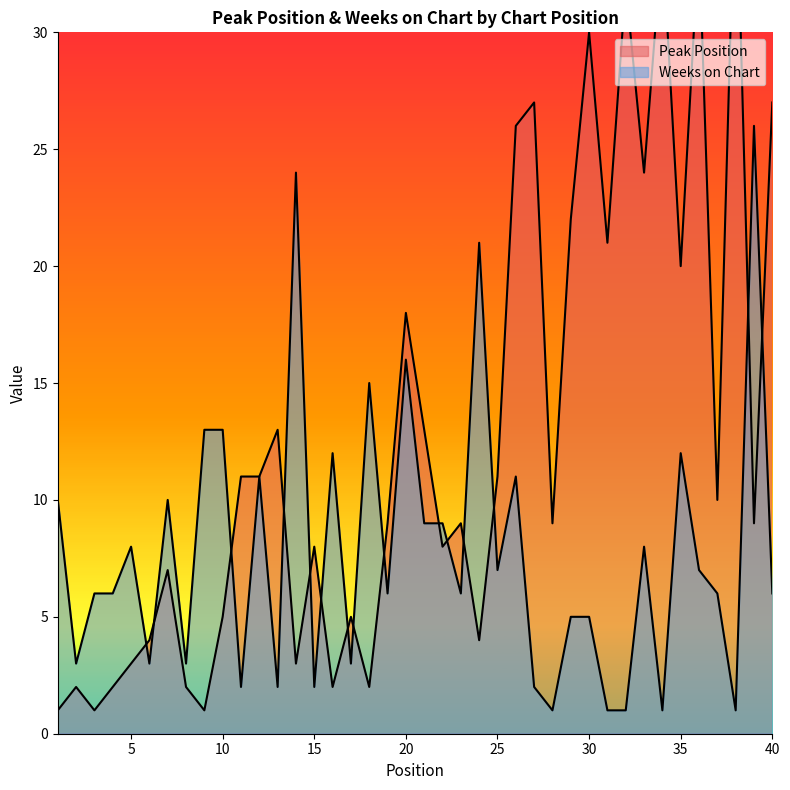

True or false: Weeks on Chart has a value of 4 at 5.

False